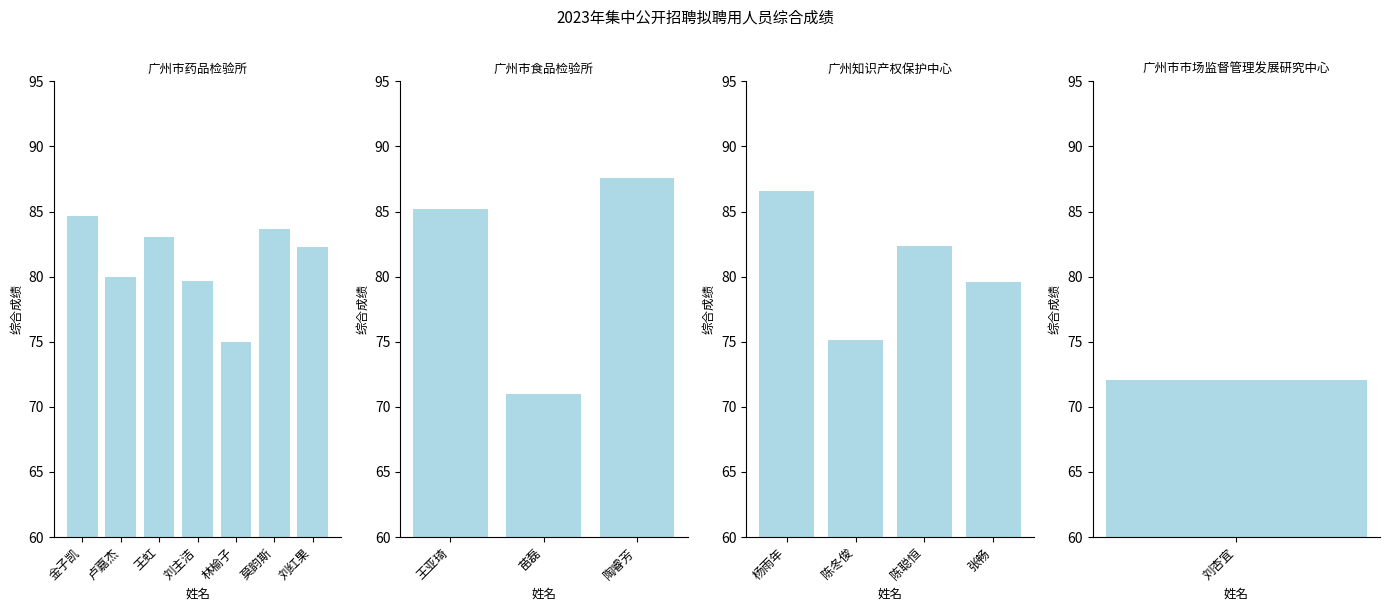

Count the number of values greater than 82.

8